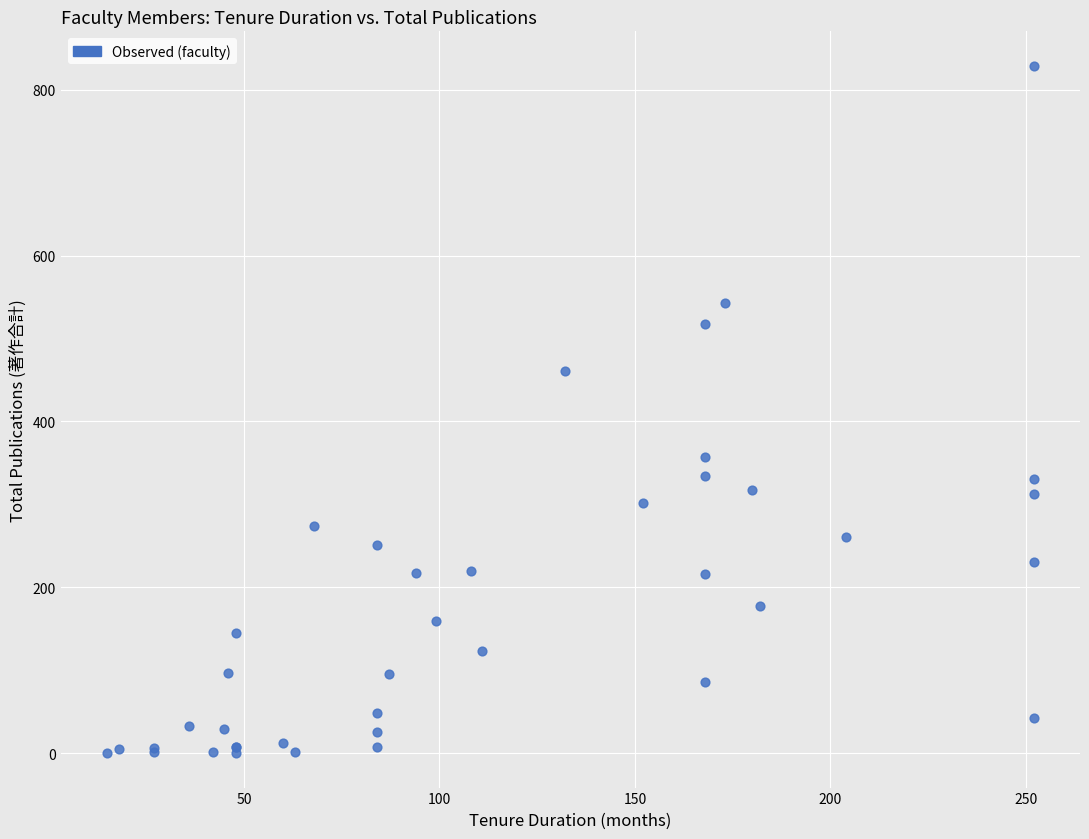

What Y value in the scatter plot is closest to 414?

461